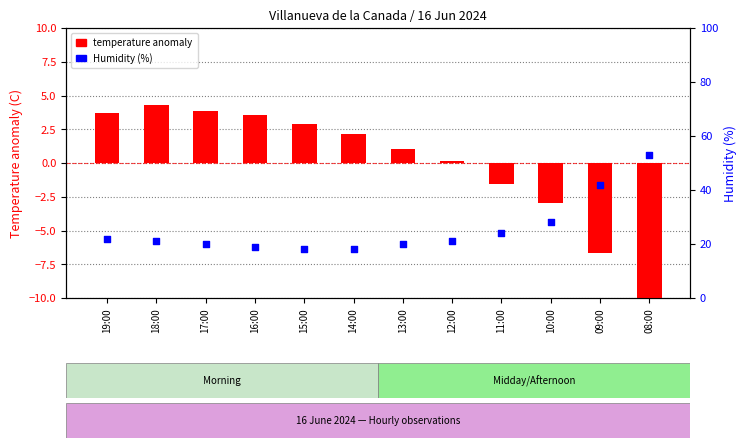

At how many categories does at least one series exceed 39?

2